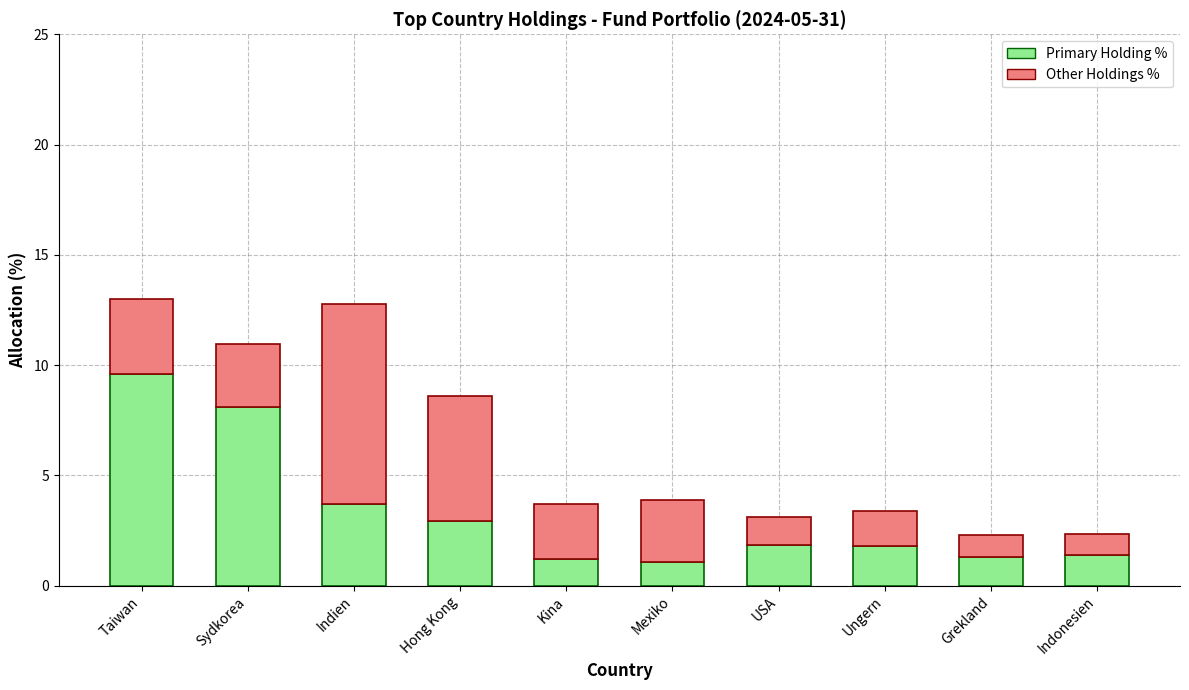

The value of Primary Holding % at Indien is 3.7. True or false?

True